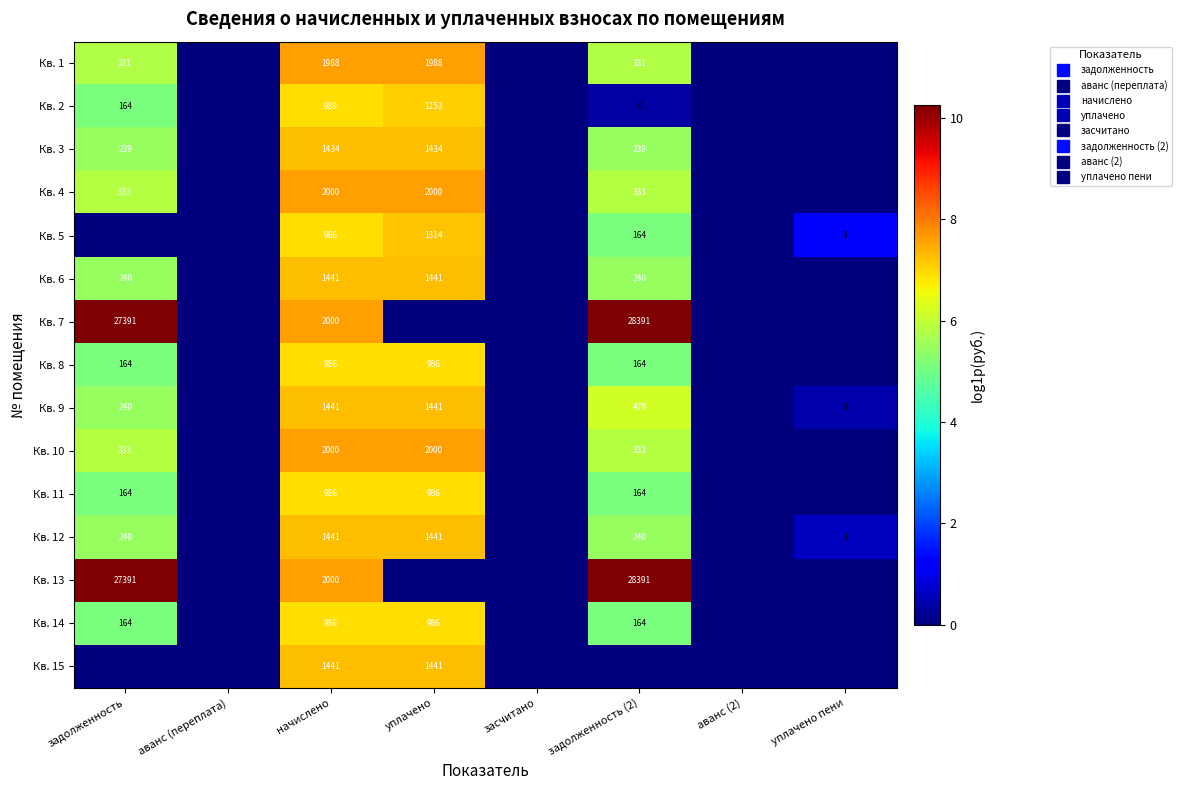

What is the difference between the Кв. 4 values at аванс (переплата) and задолженность (2)?

5.8